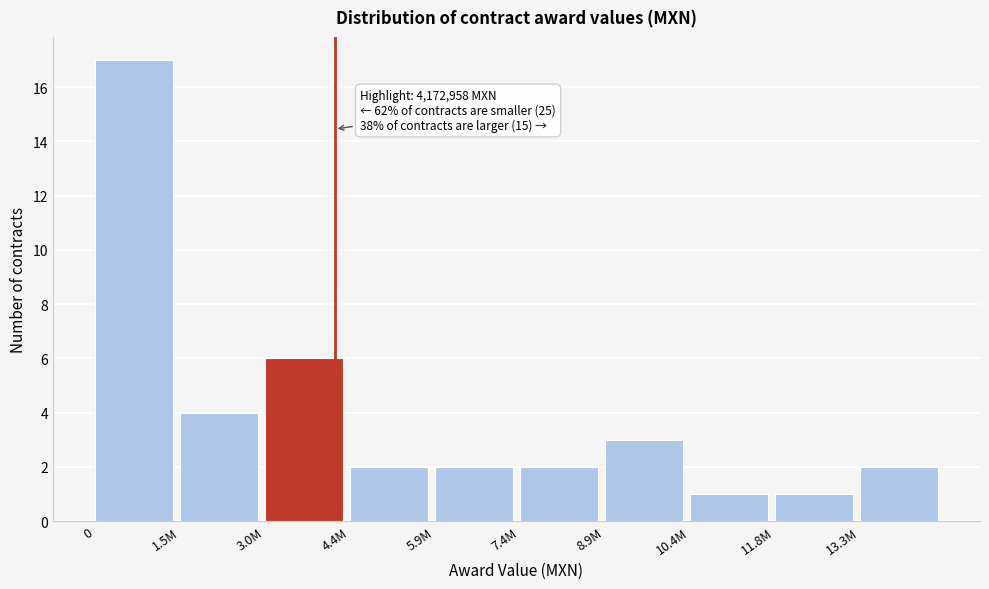

Reading left to right, extract all data points from this chart.

17	4	6	2	2	2	3	1	1	2